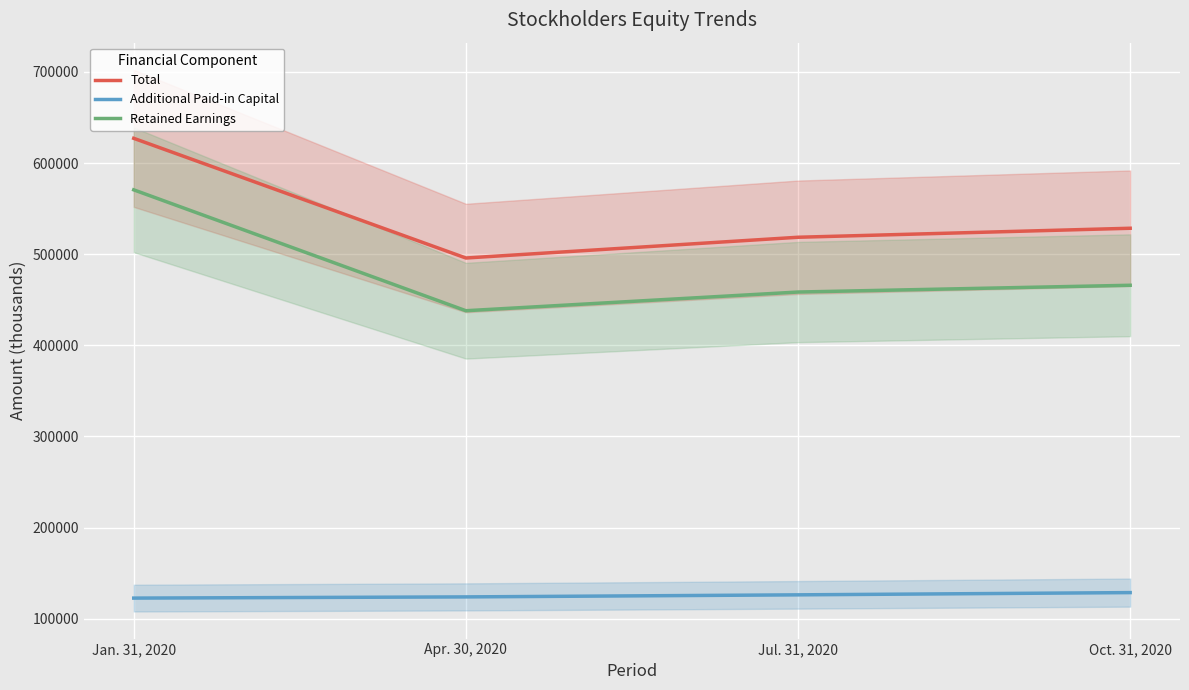

Which series changed the most between Jan. 31, 2020 and Apr. 30, 2020?

Retained Earnings